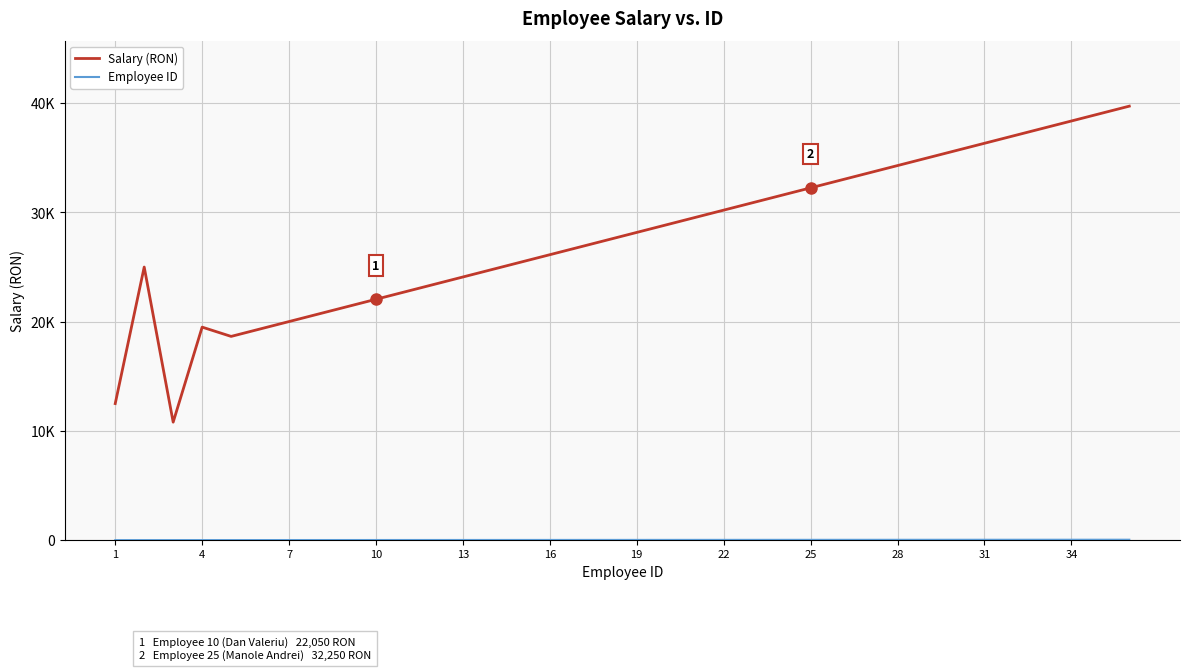

Is this an area chart (filled region under the line)?

No